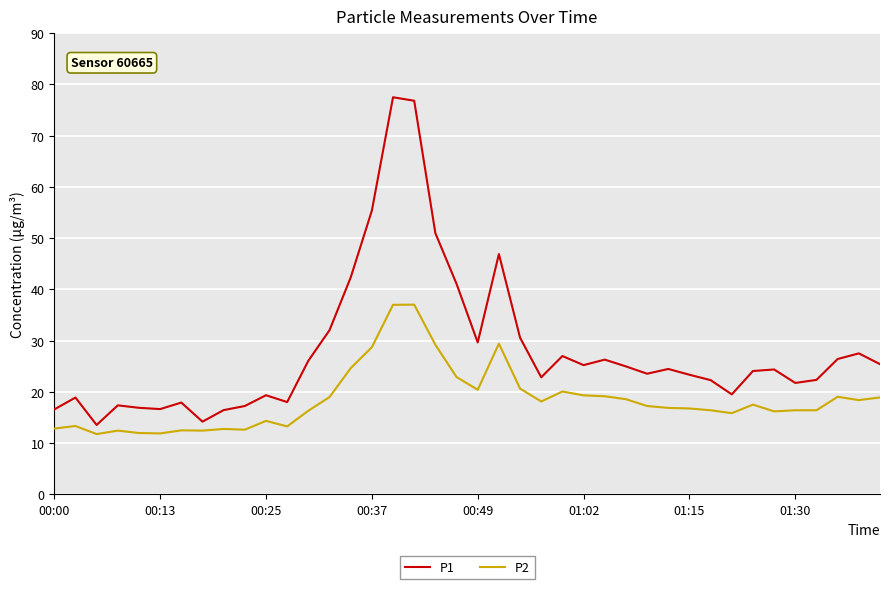

True or false: P1 has more than 2 interior local peaks.

True